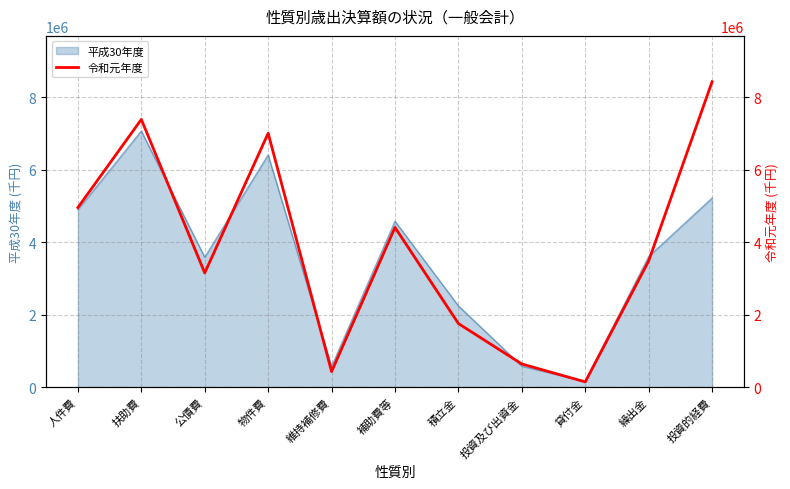

How many points are lower than both their immediate neighbors (excluding endpoints)?

3